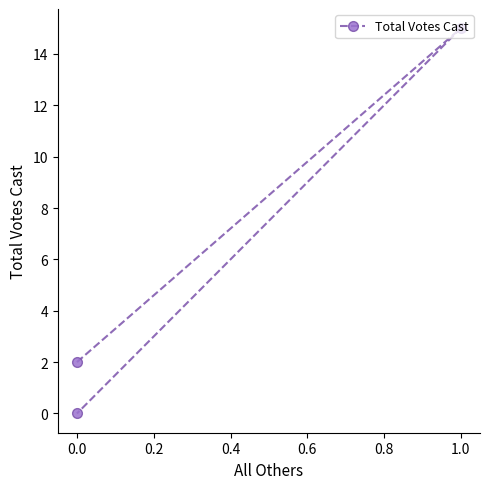

What is the average value?

6